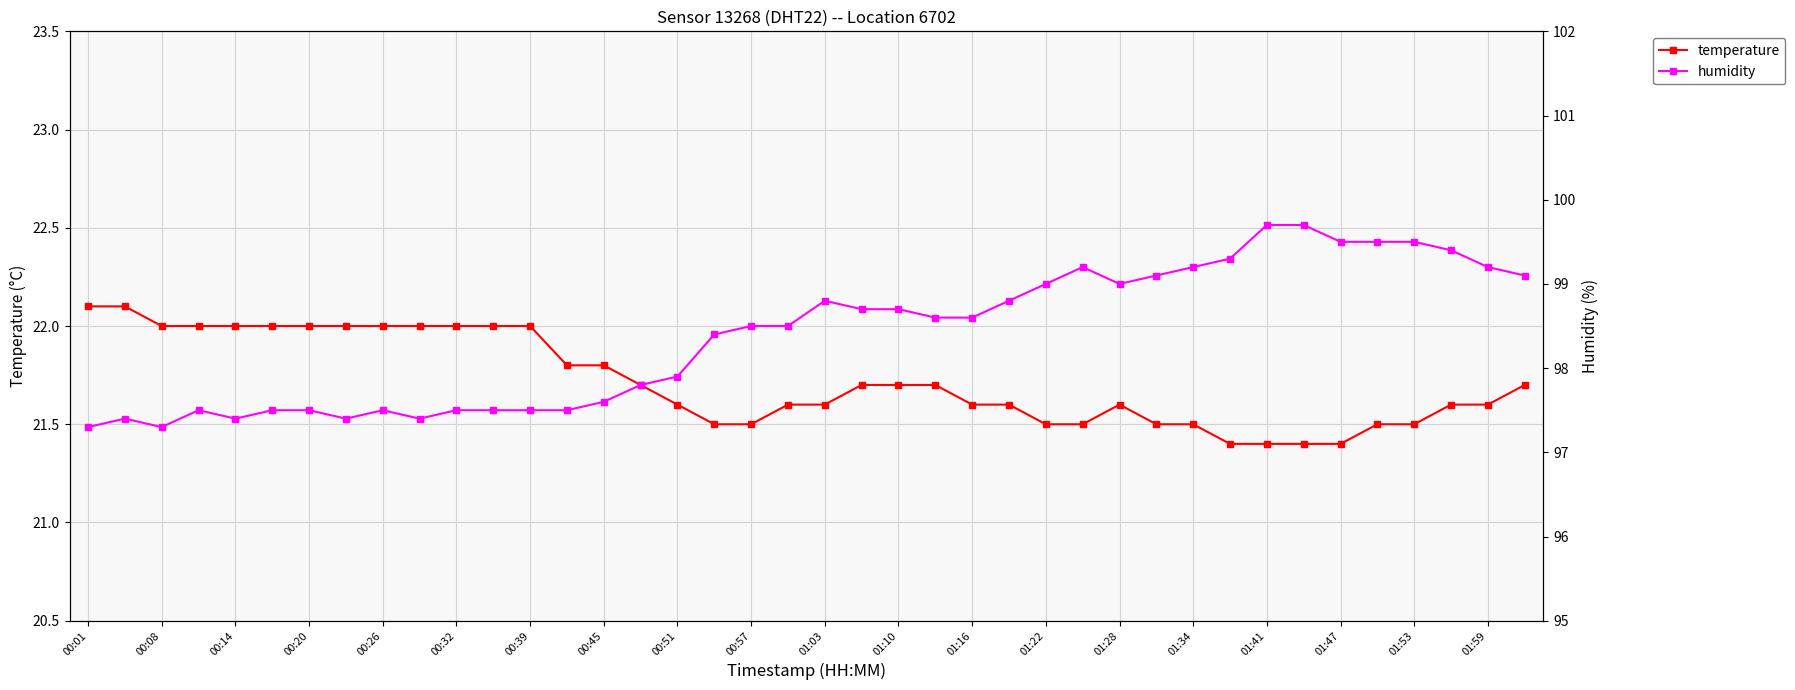

Which series has the largest total across all categories?

humidity